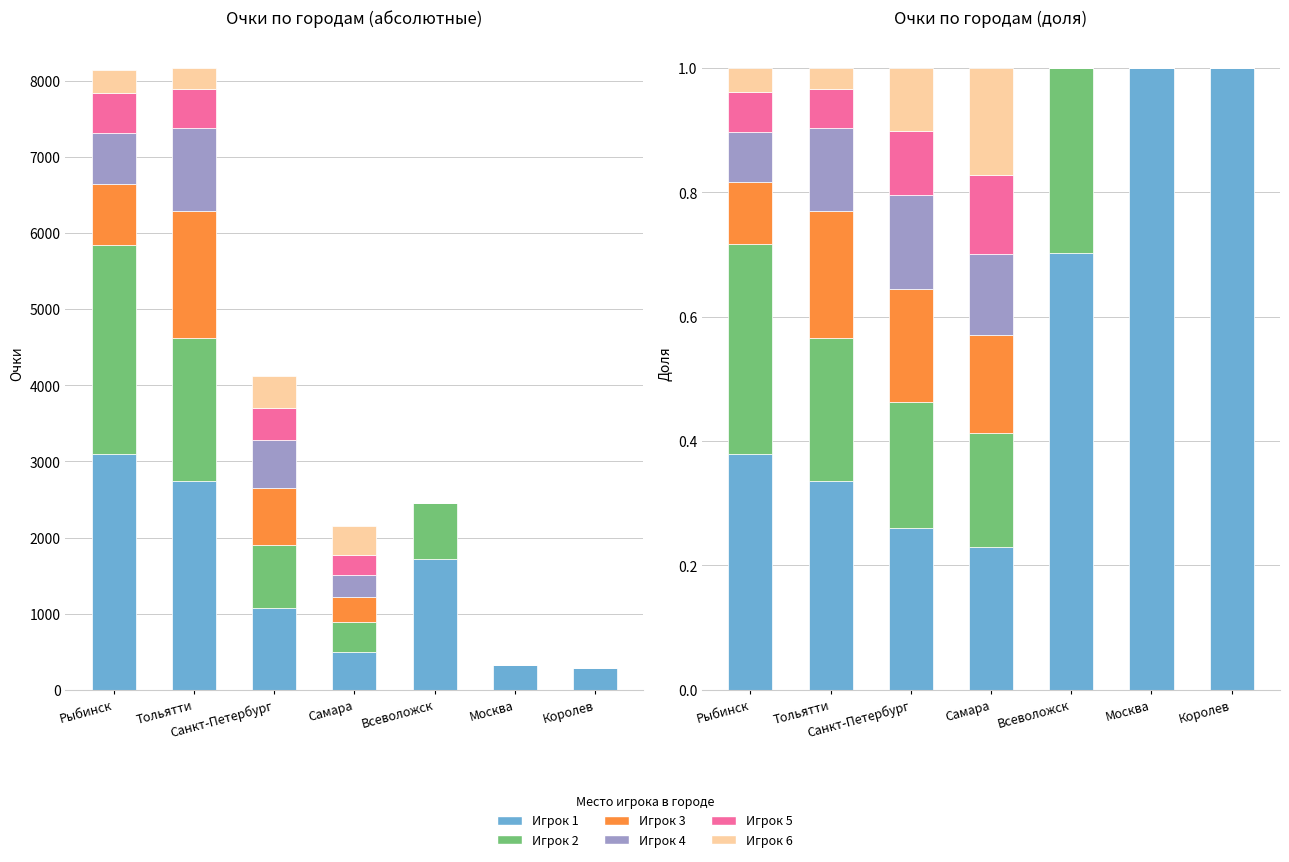

True or false: Игрок 5 has a value of 0.1 at Рыбинск.

True